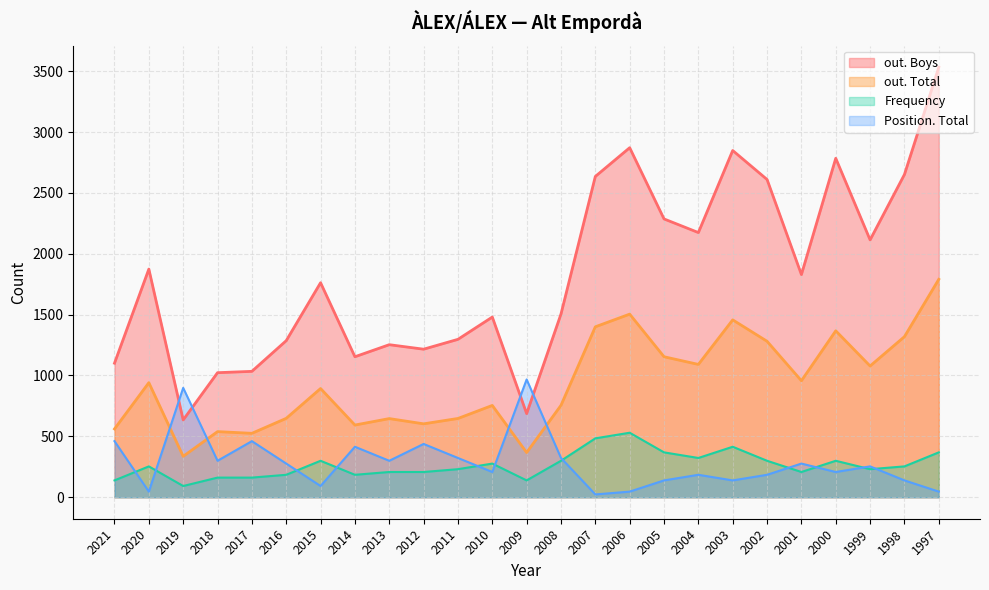

True or false: Frequency has a value of 230.3 at 1999.

True